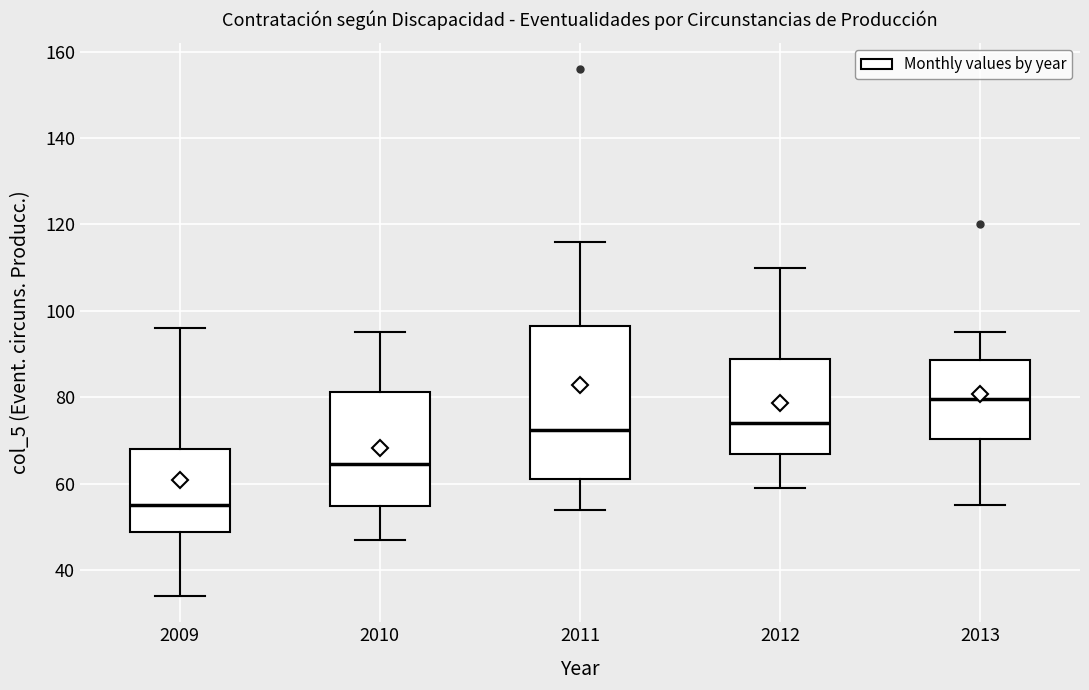

Reading left to right, read every box against the y-axis: the position of its median line, the range the box covers, and the ends of its whiskers. The values are not printed on the chart, so give them approximately, as read against the axis.

2009: median 56, box 48 to 68, whiskers 34 to 96
2010: median 64, box 54 to 82, whiskers 48 to 96
2011: median 72, box 62 to 96, whiskers 54 to 116
2012: median 74, box 66 to 88, whiskers 60 to 110
2013: median 80, box 70 to 88, whiskers 56 to 96